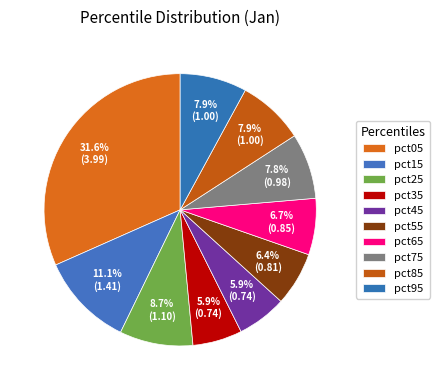

How many segments does this pie chart have?

10